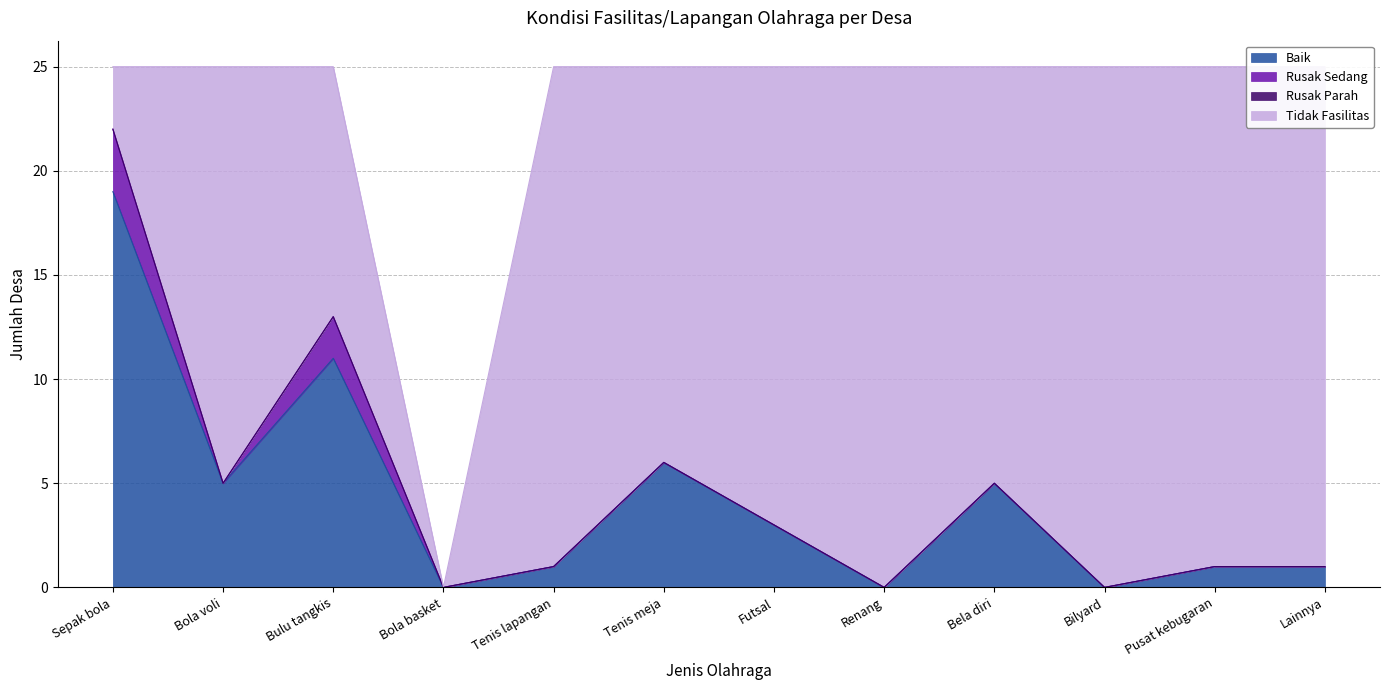

How many series are shown in this chart?

4